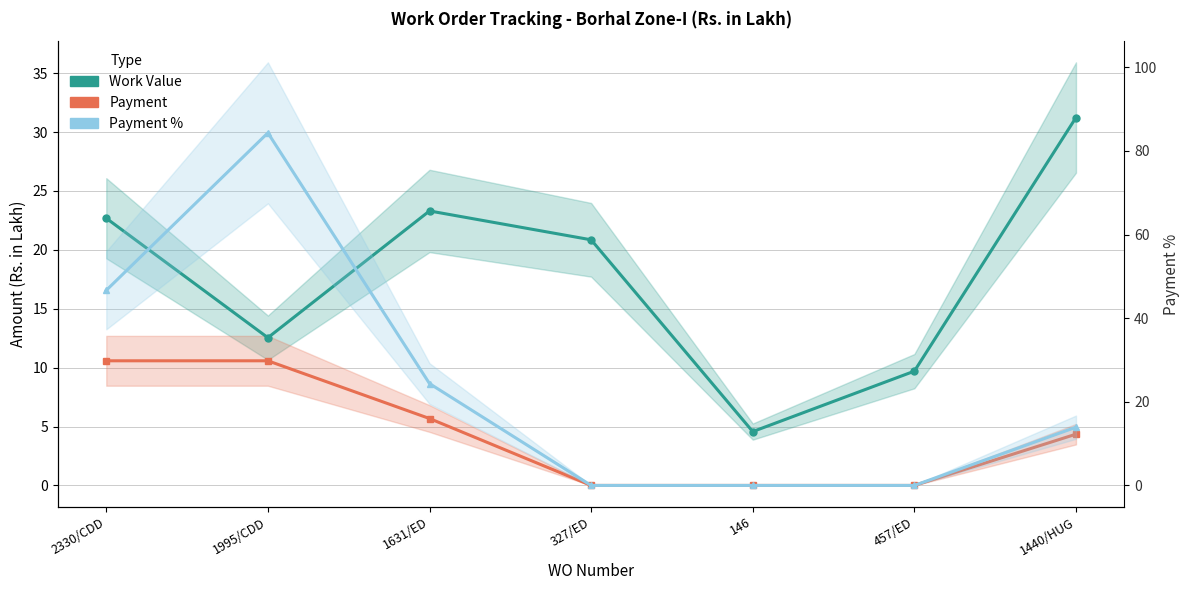

True or false: Payment % and Payment intersect in this chart.

False